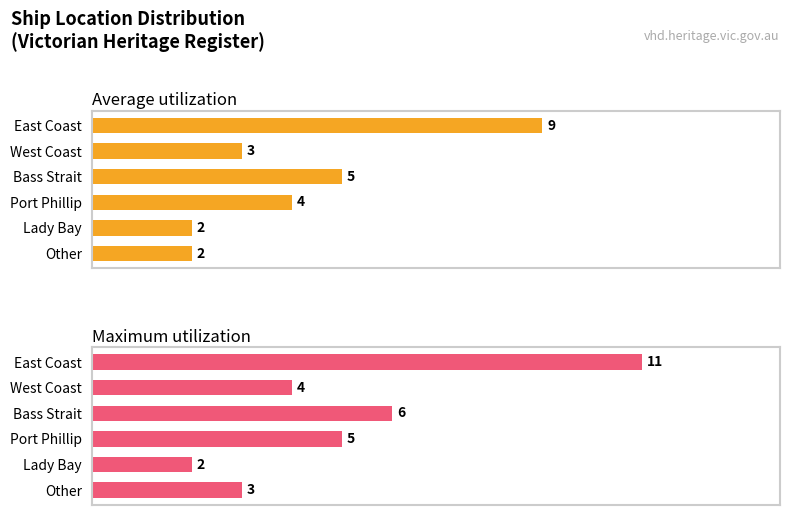

The value of Average utilization at Lady Bay is 2. True or false?

True